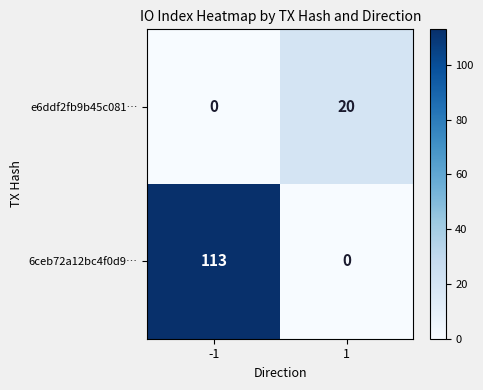

Rank the series at -1 from highest to lowest value.

6ceb72a12bc4f0d9…, e6ddf2fb9b45c081…